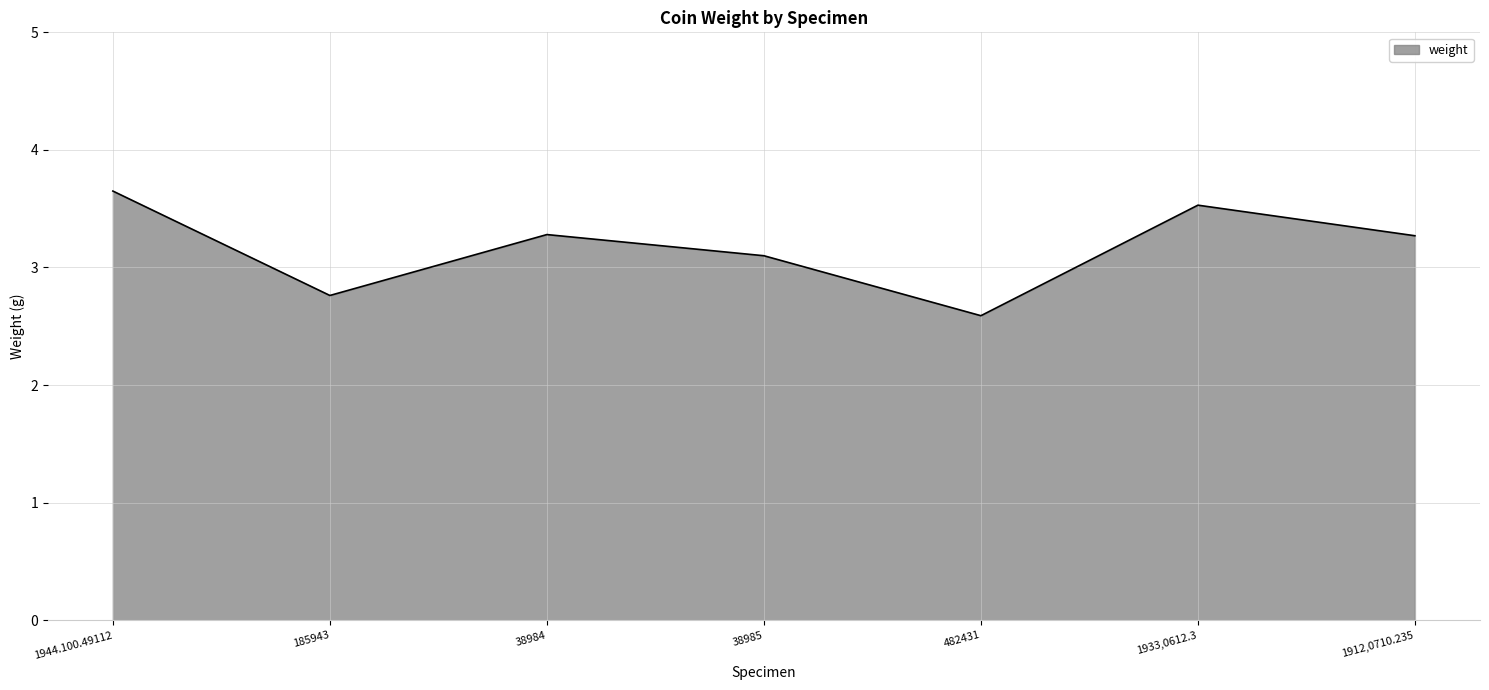

Which label corresponds to the largest value in the chart?

1944.100.49112